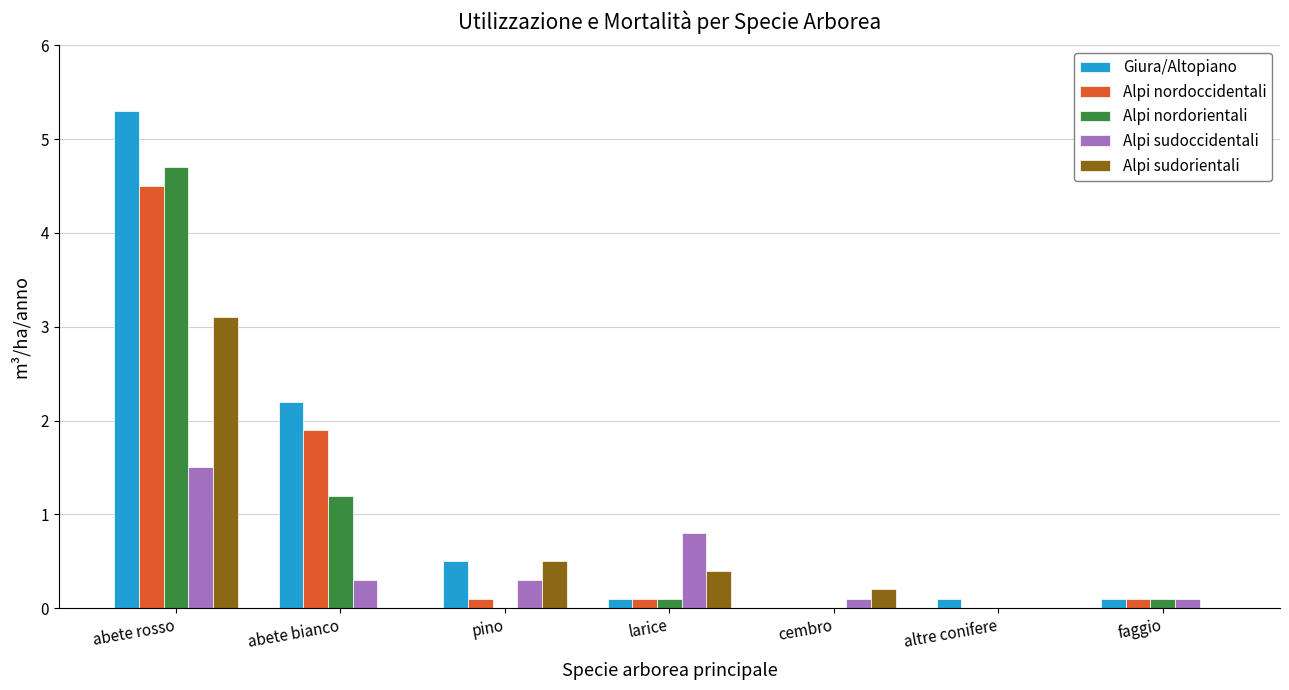

What is the spread (max minus min) of values at larice?

0.7